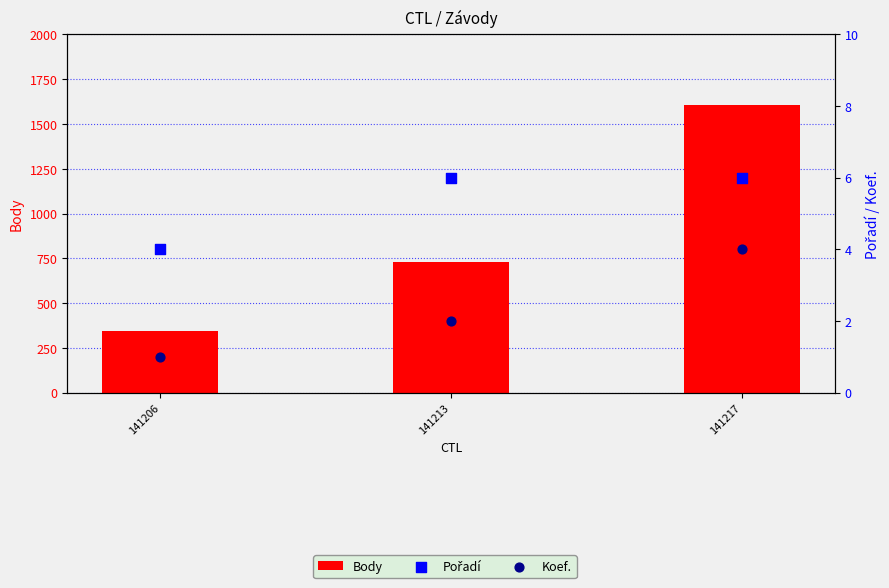

What are all the series names shown in the legend?

Body, Pořadí, Koef.